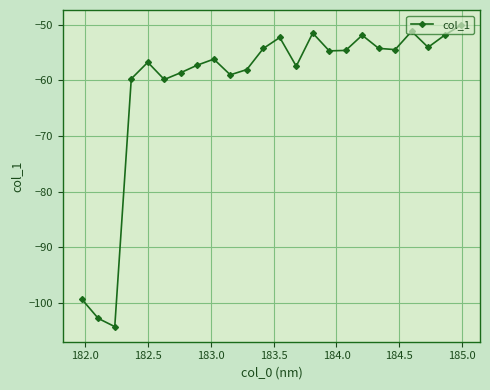

What is the average value?

-61.0